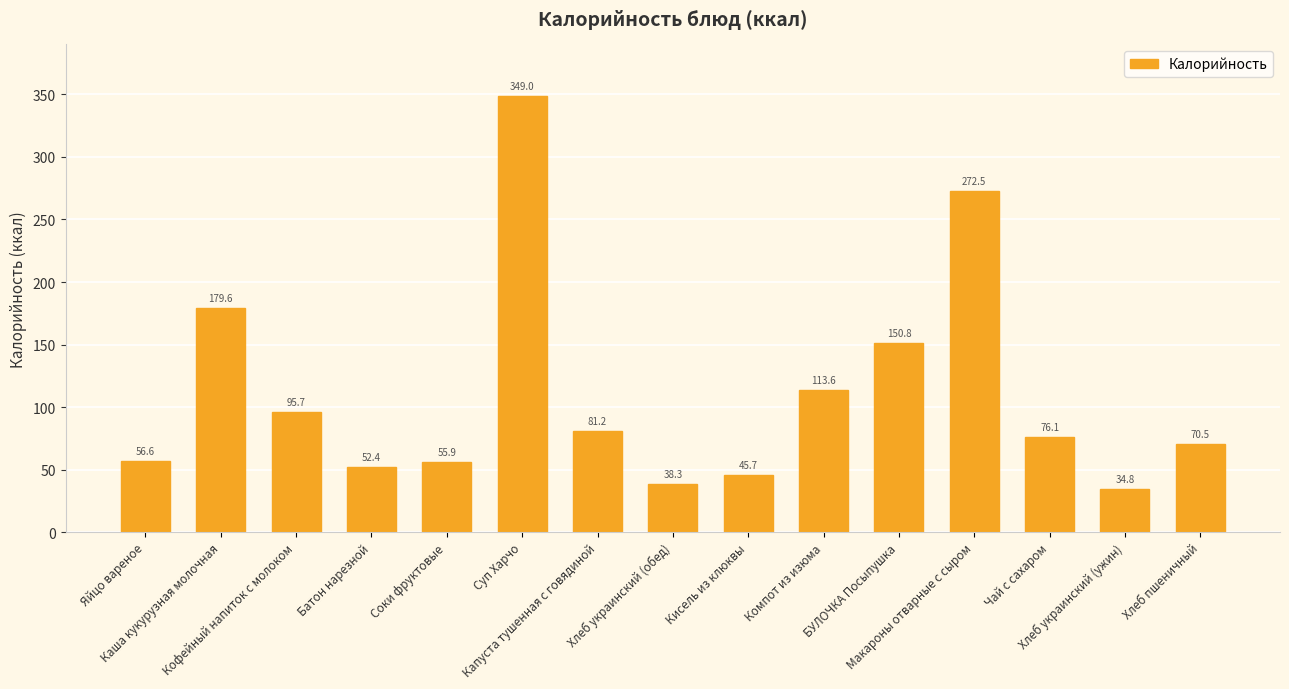

Does the chart contain any negative values?

No